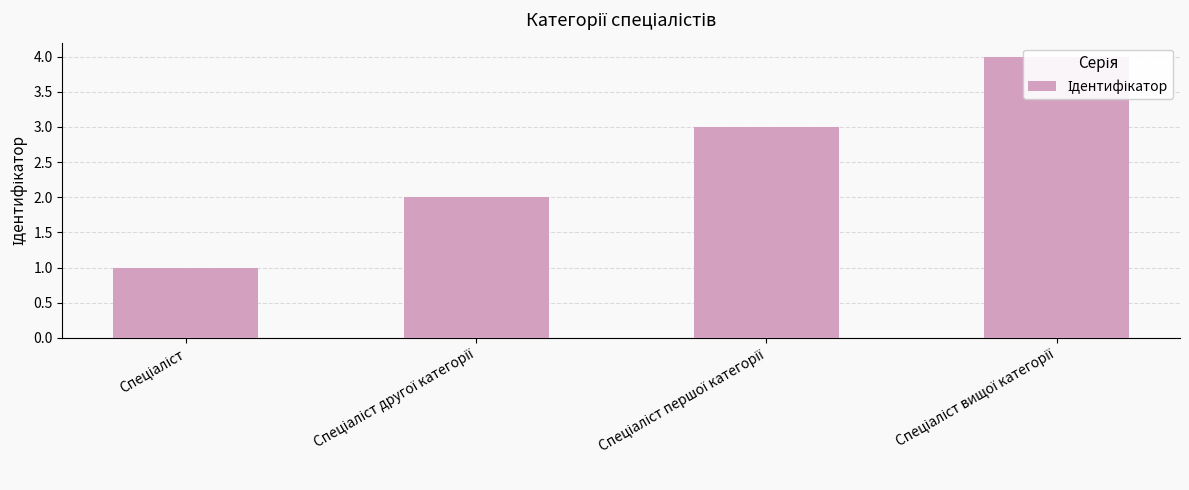

Count the values in the range 2 to 4.

3